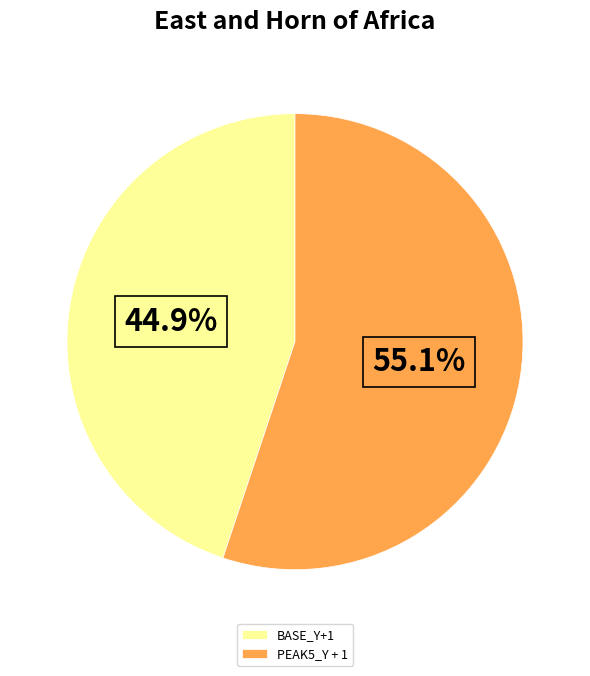

Is there any slice that represents more than half of the pie?

Yes